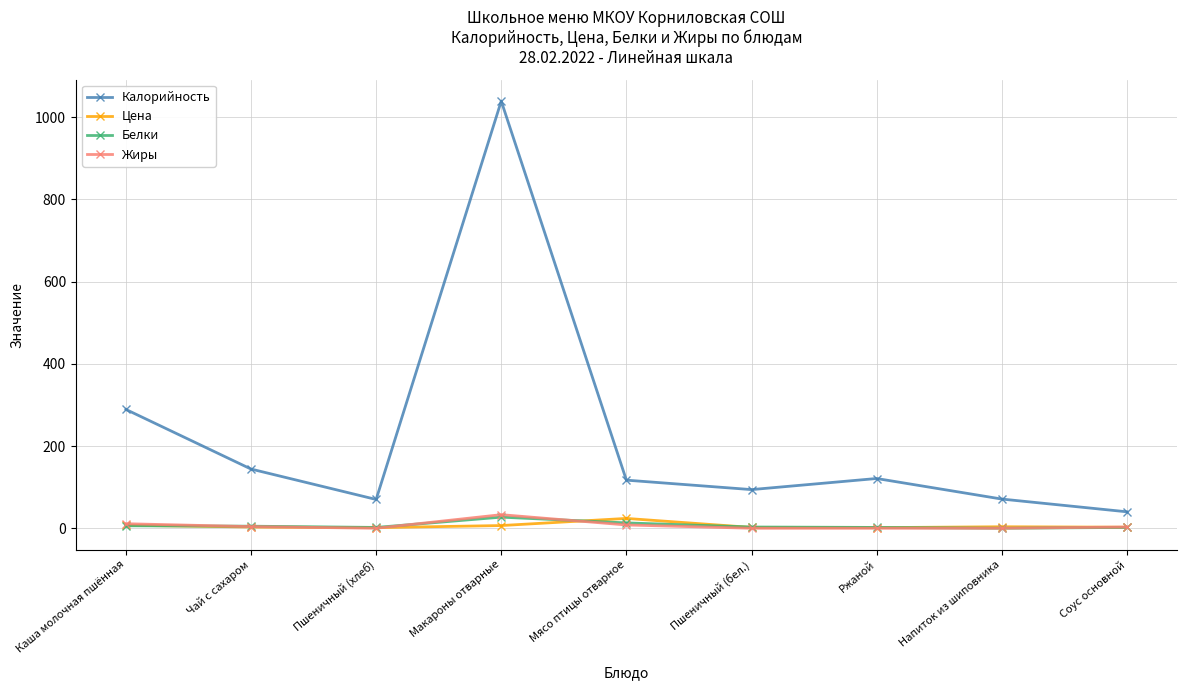

True or false: Калорийность and Белки cross at least once.

False